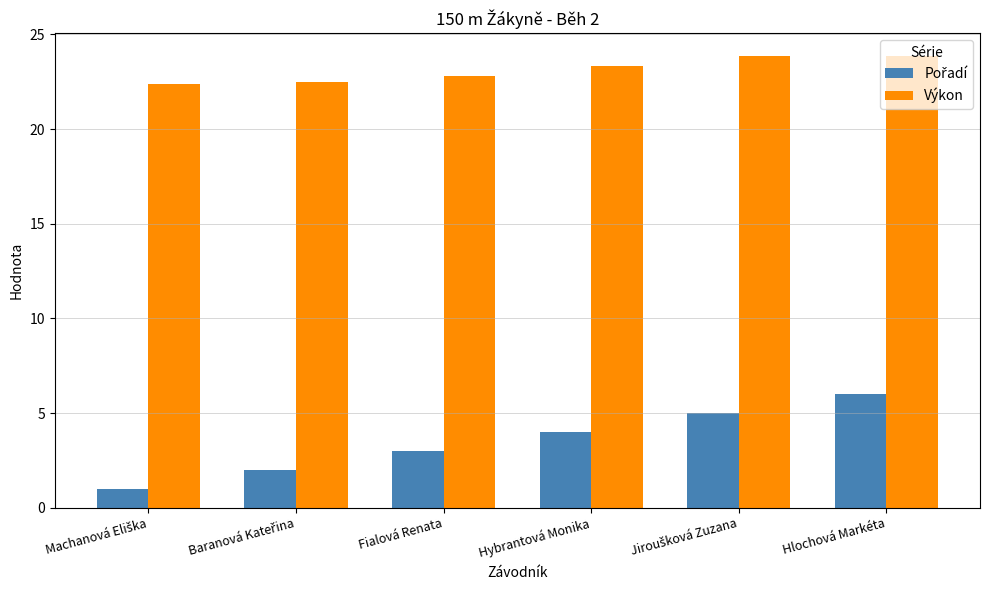

What is the difference between the highest and lowest values at Fialová Renata?

19.8